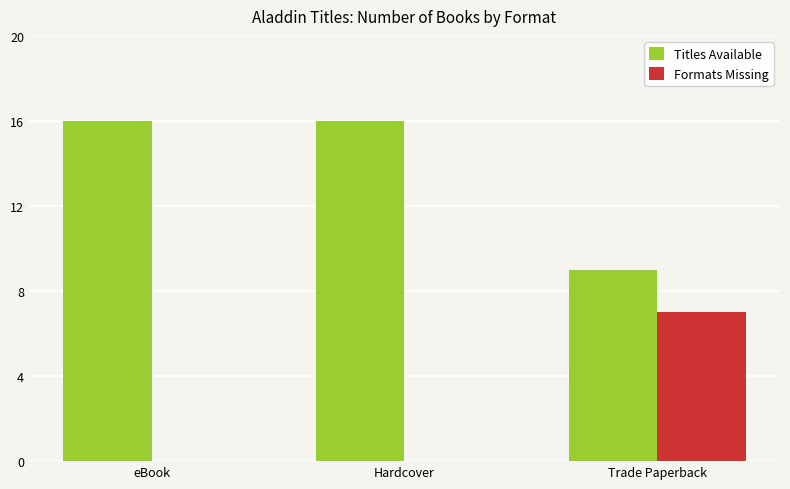

True or false: Titles Available has a value of 16 at eBook.

True